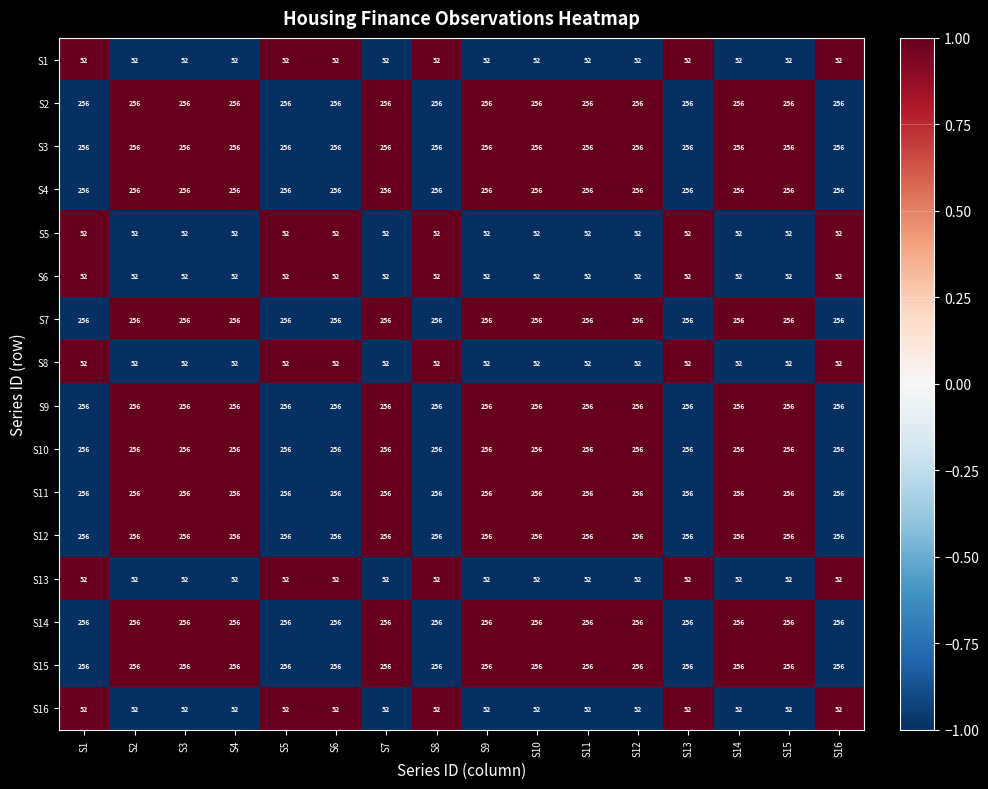

At how many categories does at least one series exceed 84?

16